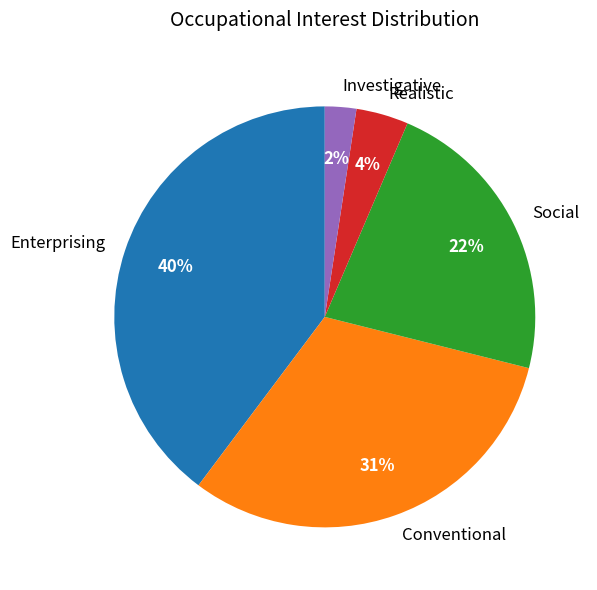

How many segments does this pie chart have?

5